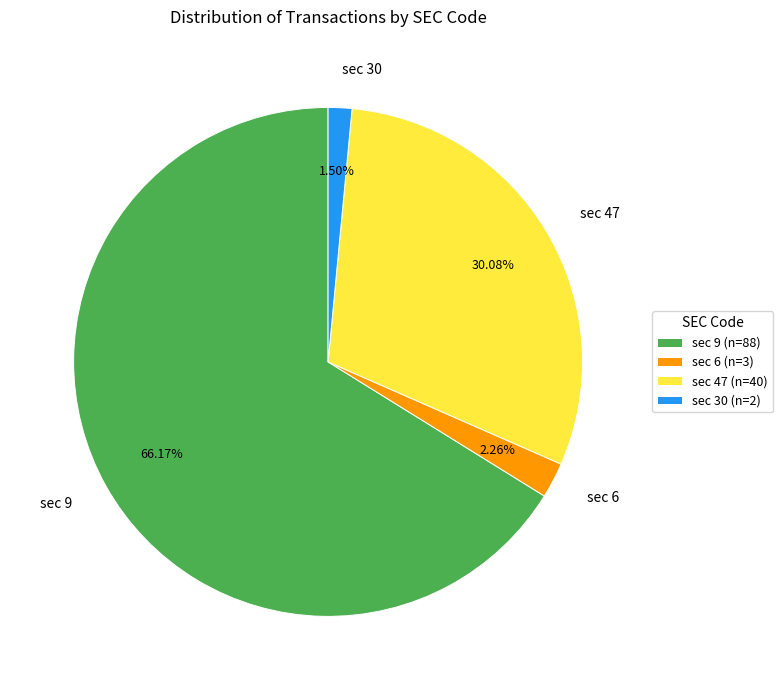

Do sec 47 and sec 9 together represent more than half of the pie?

Yes